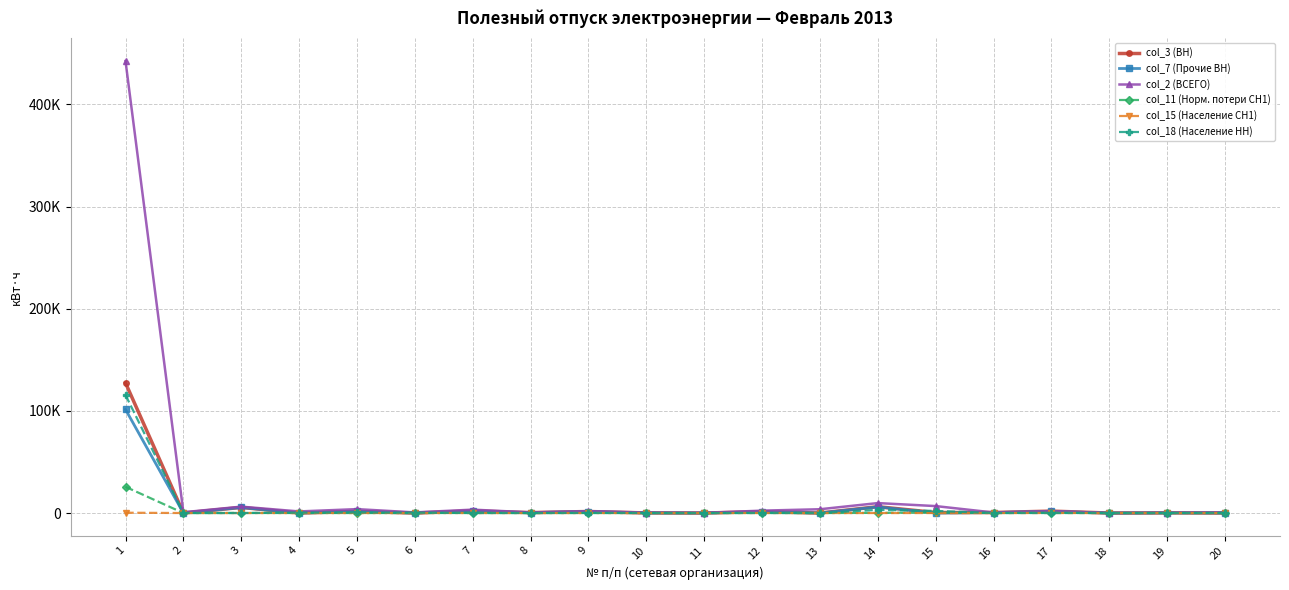

What are all the series names shown in the legend?

col_3 (ВН), col_7 (Прочие ВН), col_2 (ВСЕГО), col_11 (Норм. потери СН1), col_15 (Население СН1), col_18 (Население НН)